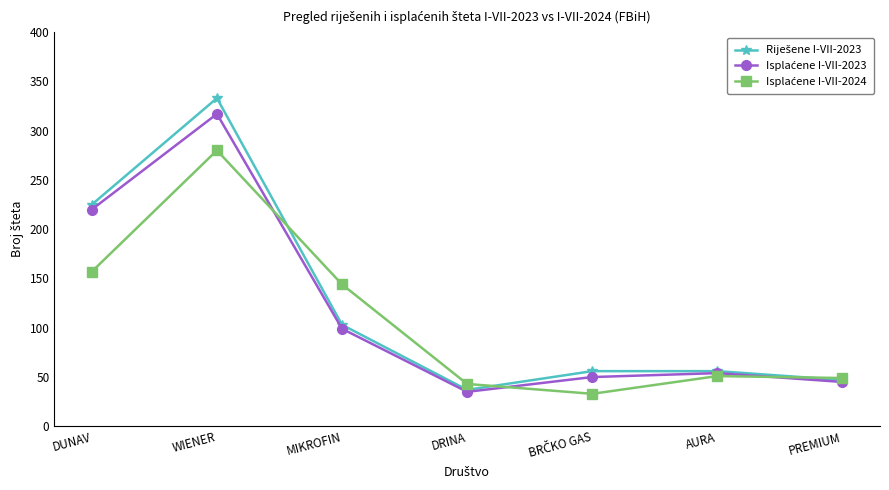

What is the total value across all series at MIKROFIN?

346